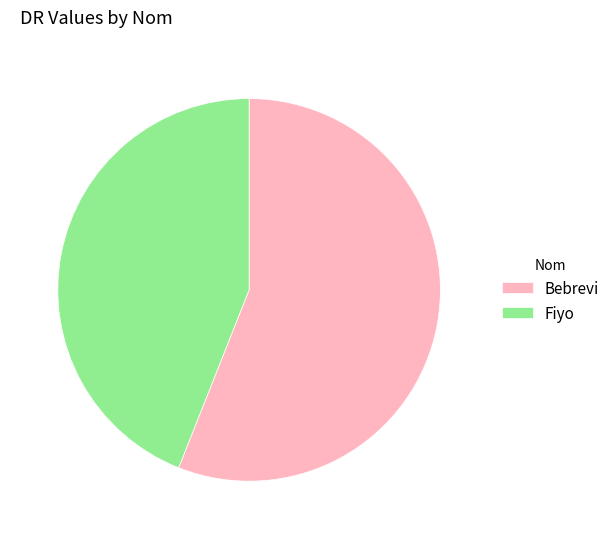

What is the smallest slice in the pie chart?

Fiyo